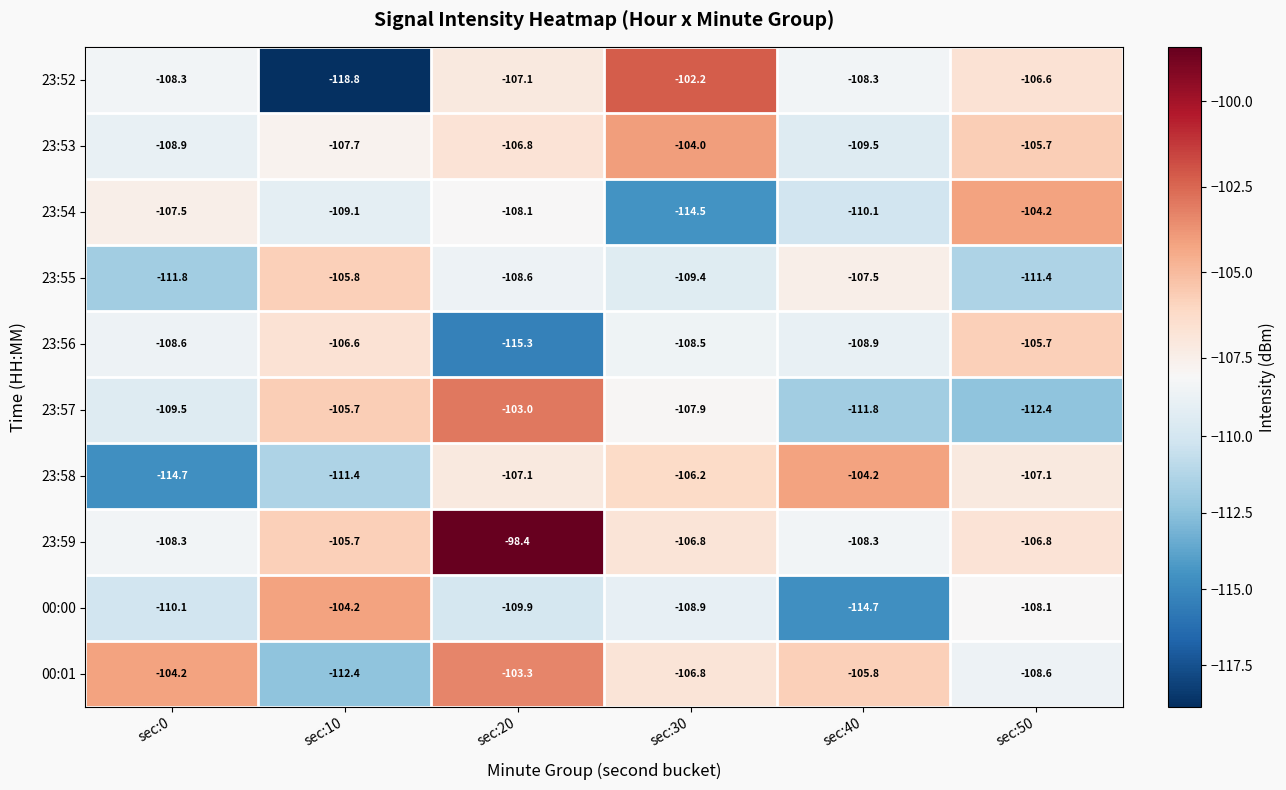

What is the average value of the 23:56 series?

-108.9